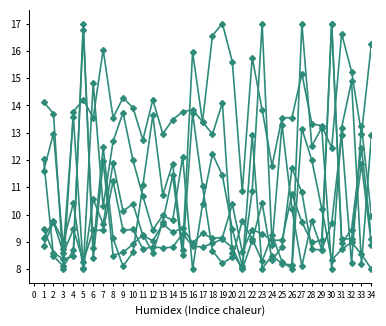

At which category does the chart reach its peak across all series?

19